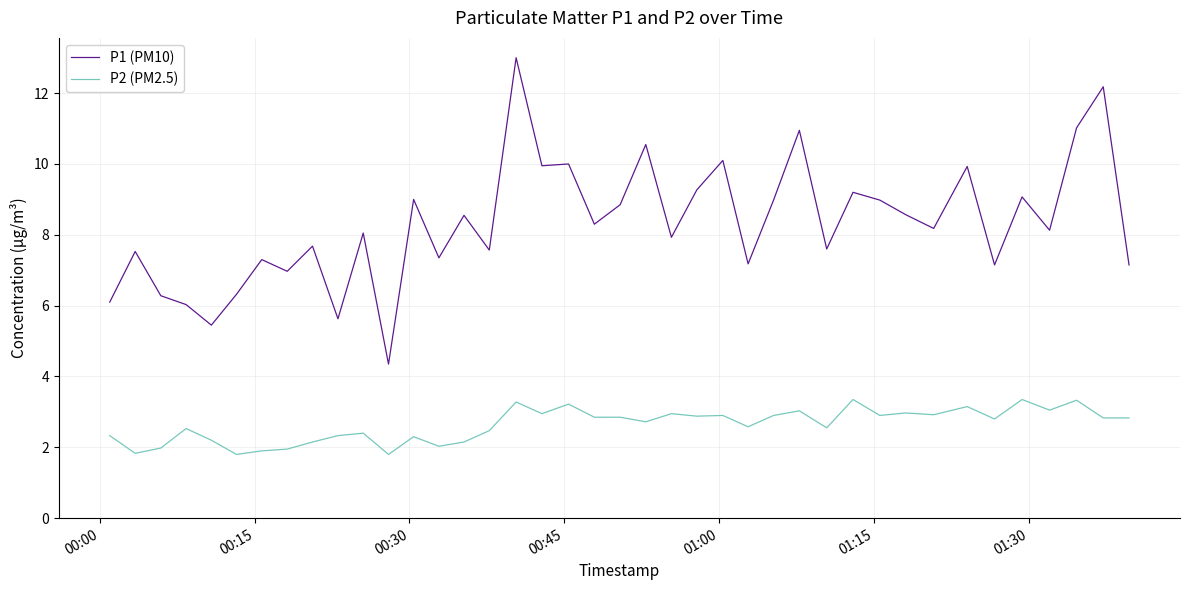

Count the number of data series in this chart.

2